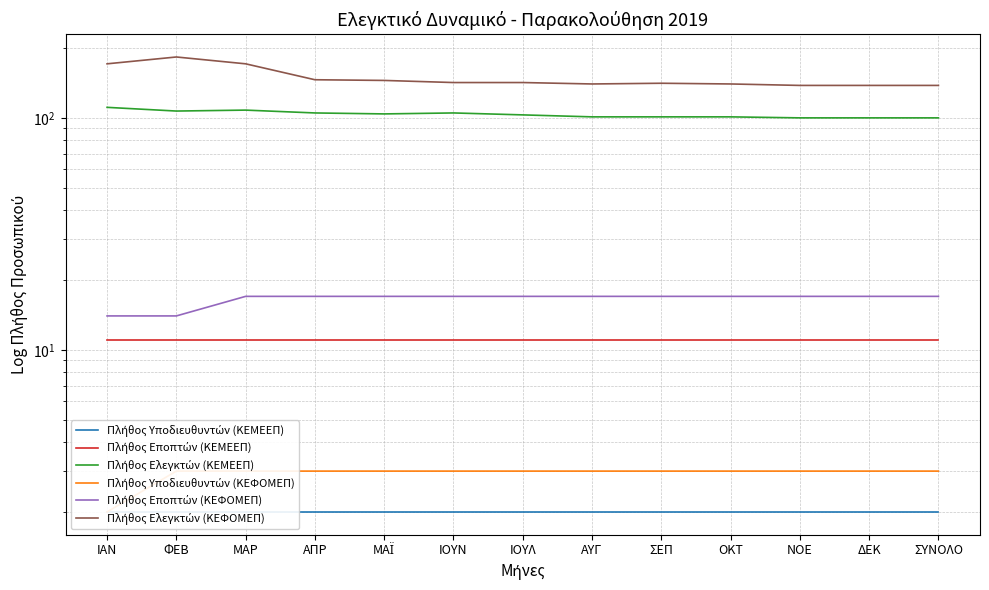

What is the difference between the highest and lowest values at ΜΑΡ?

169